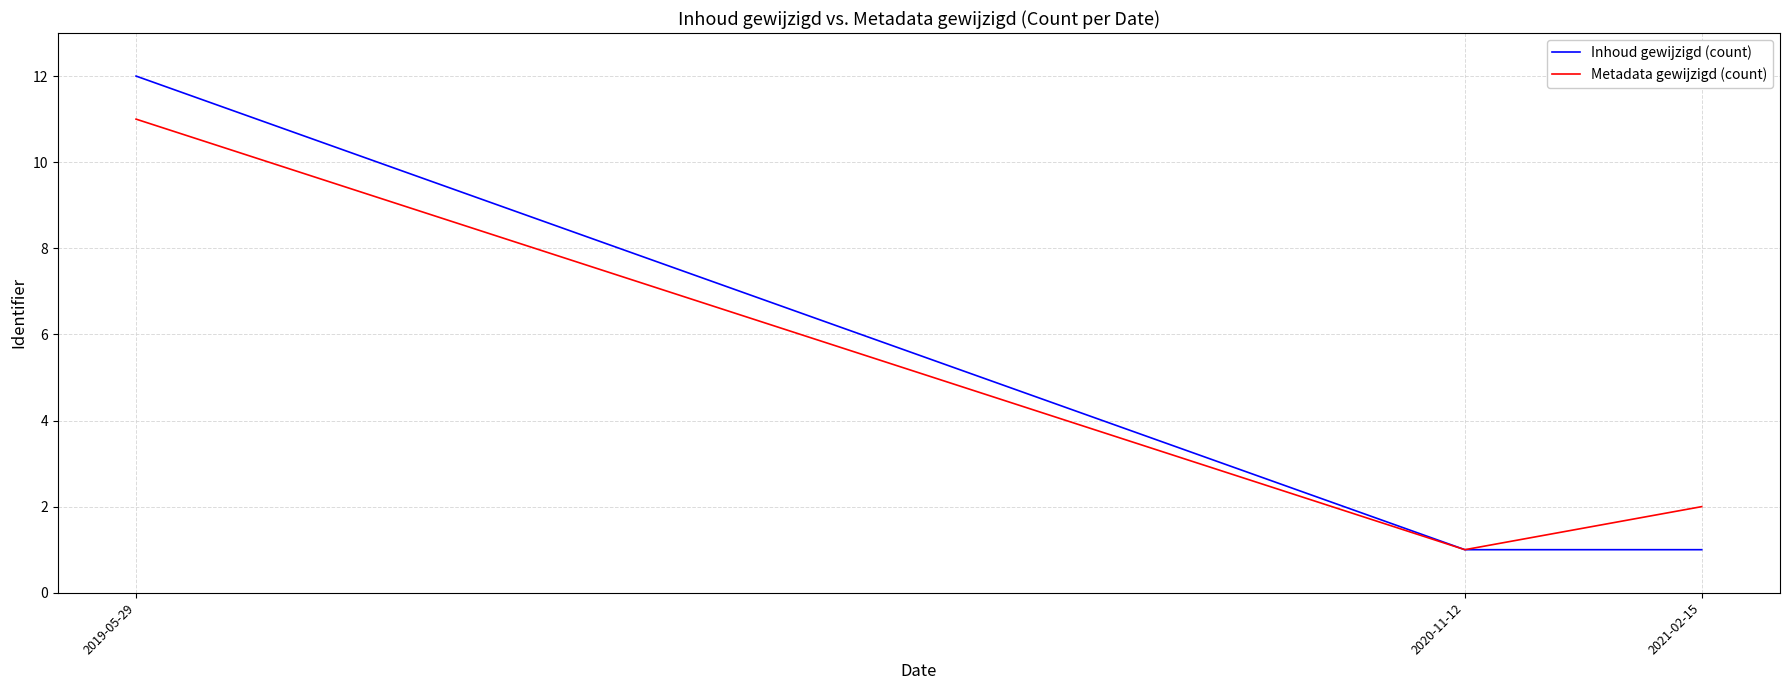

Which series changed the most between 2019-05-29 and 2020-11-12?

Inhoud gewijzigd (count)